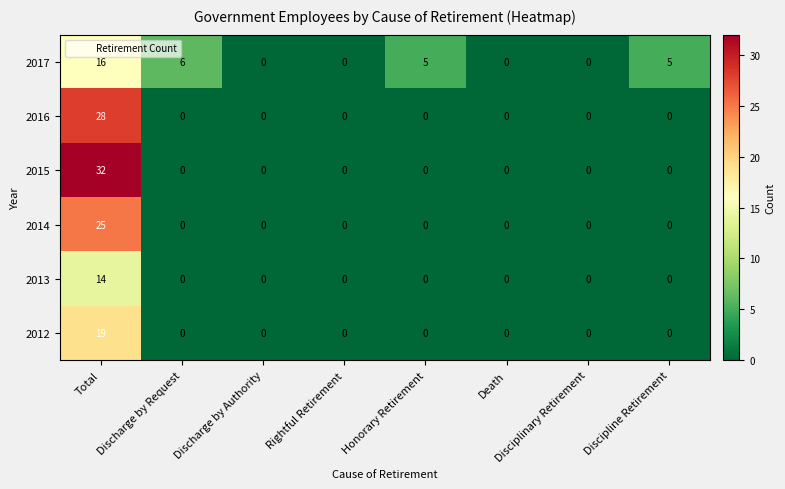

At which category is the sum across all series the highest?

Total